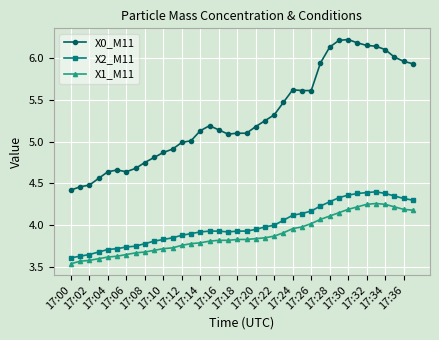

At how many categories does at least one series exceed 3?

38